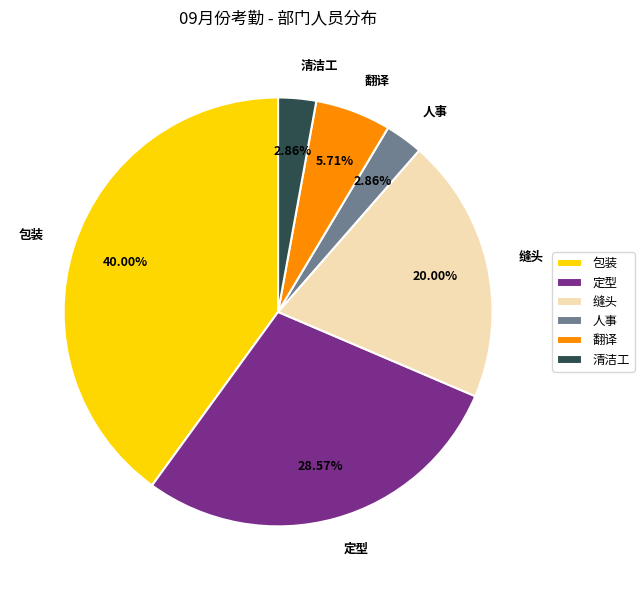

Which has a higher value, 清洁工 or 缝头?

缝头